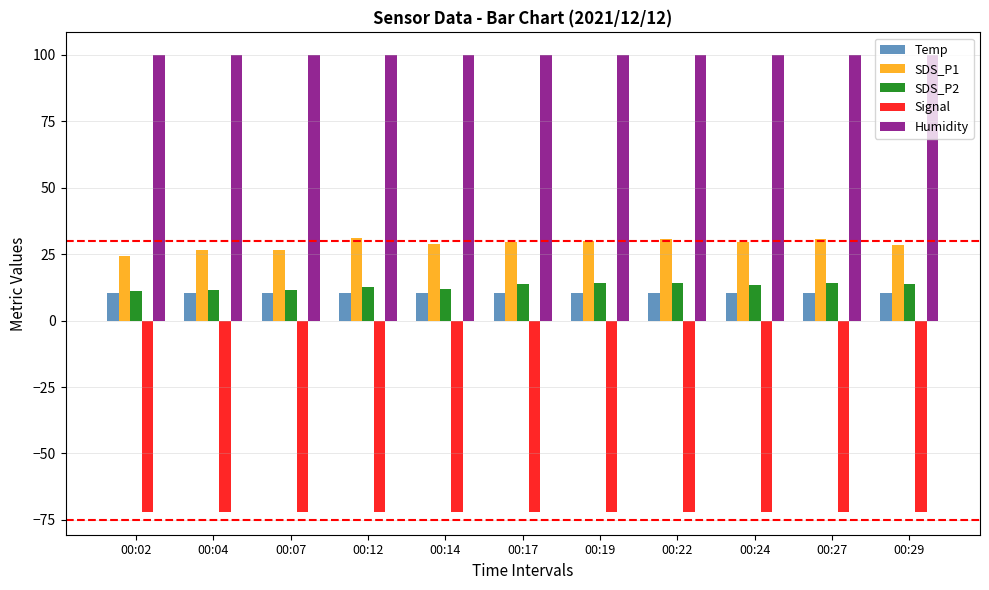

What is the total value across all series at 00:02?

73.6